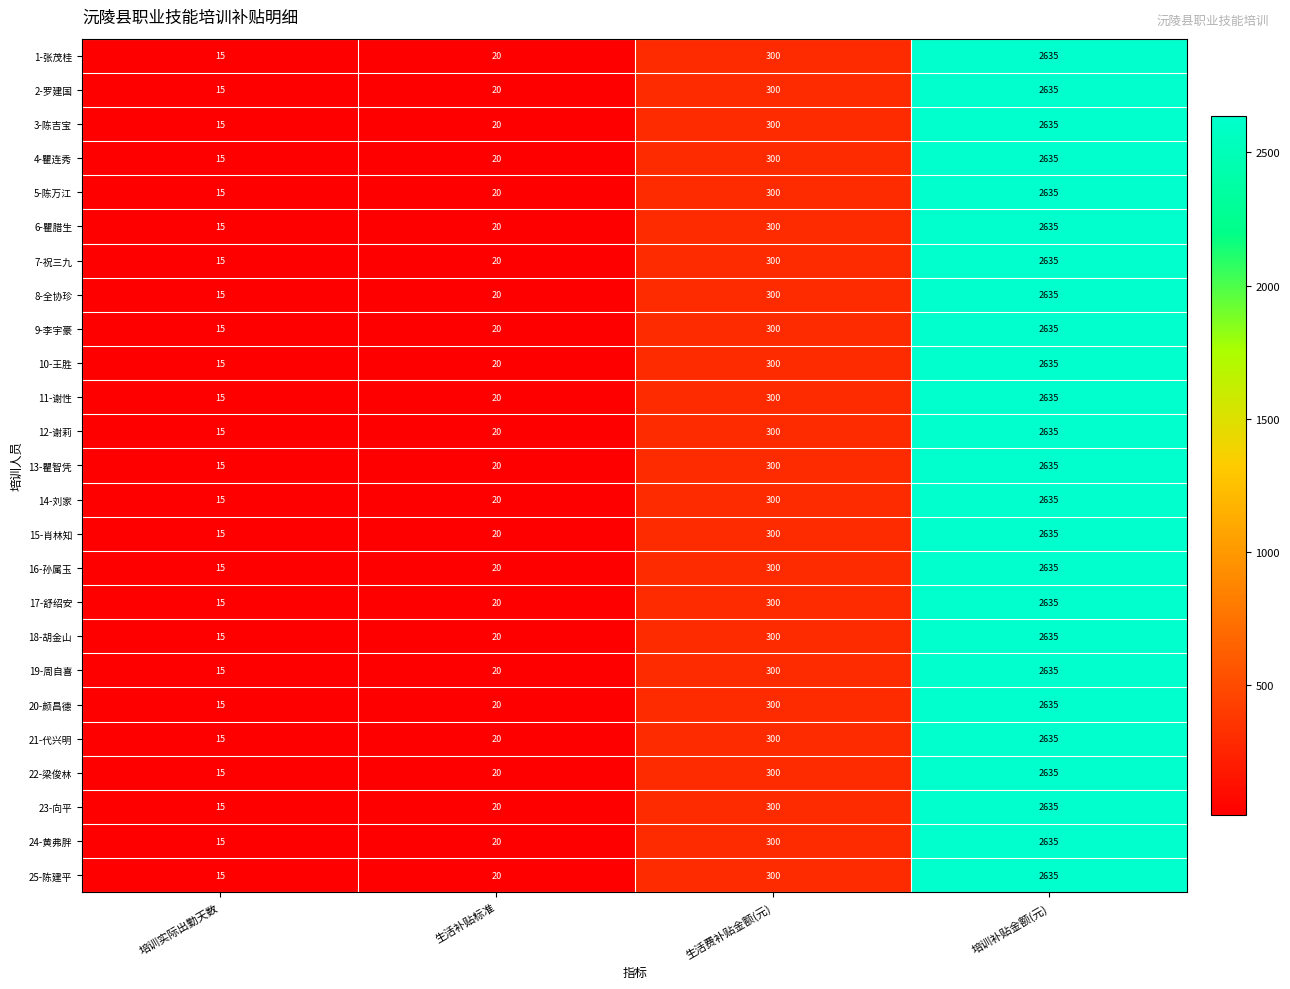

What is the sum of the 23-向平 values at 生活补贴标准 and 培训实际出勤天数?

35